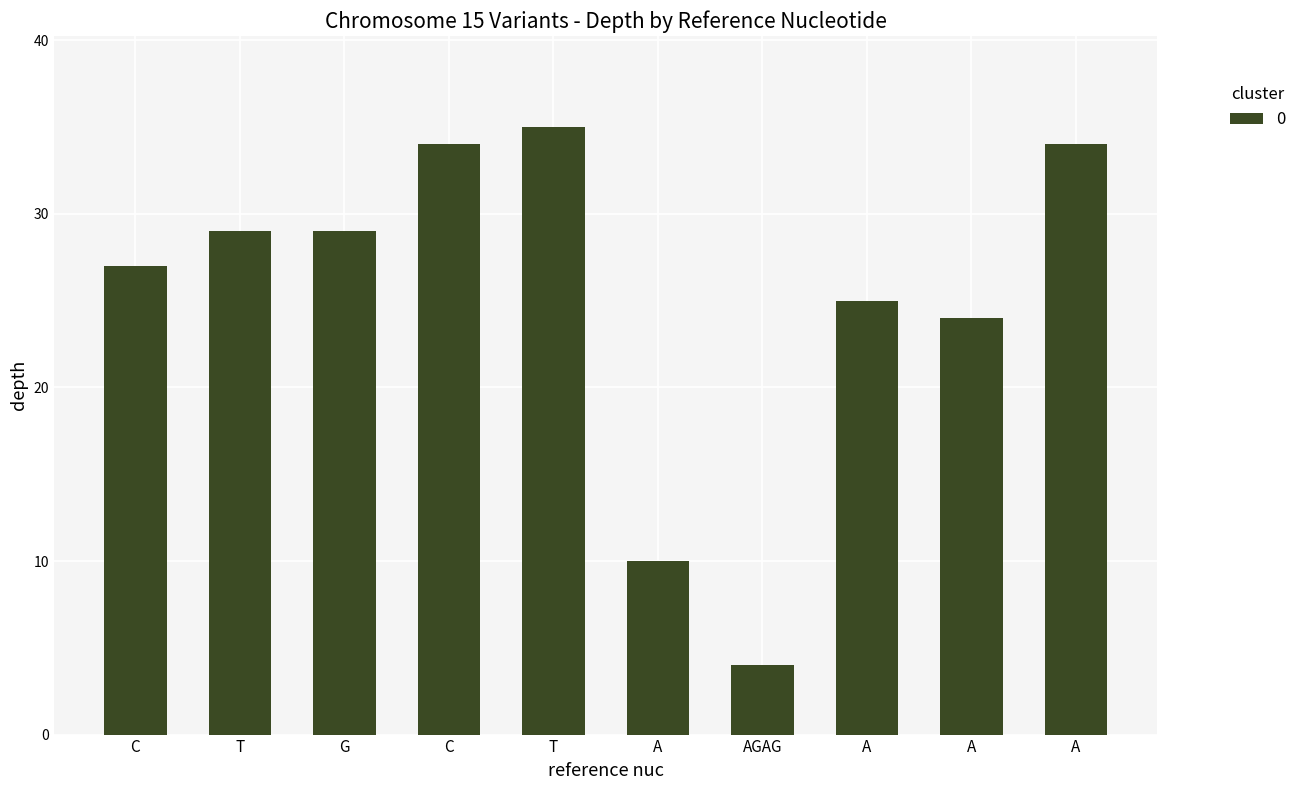

Does the chart contain any negative values?

No